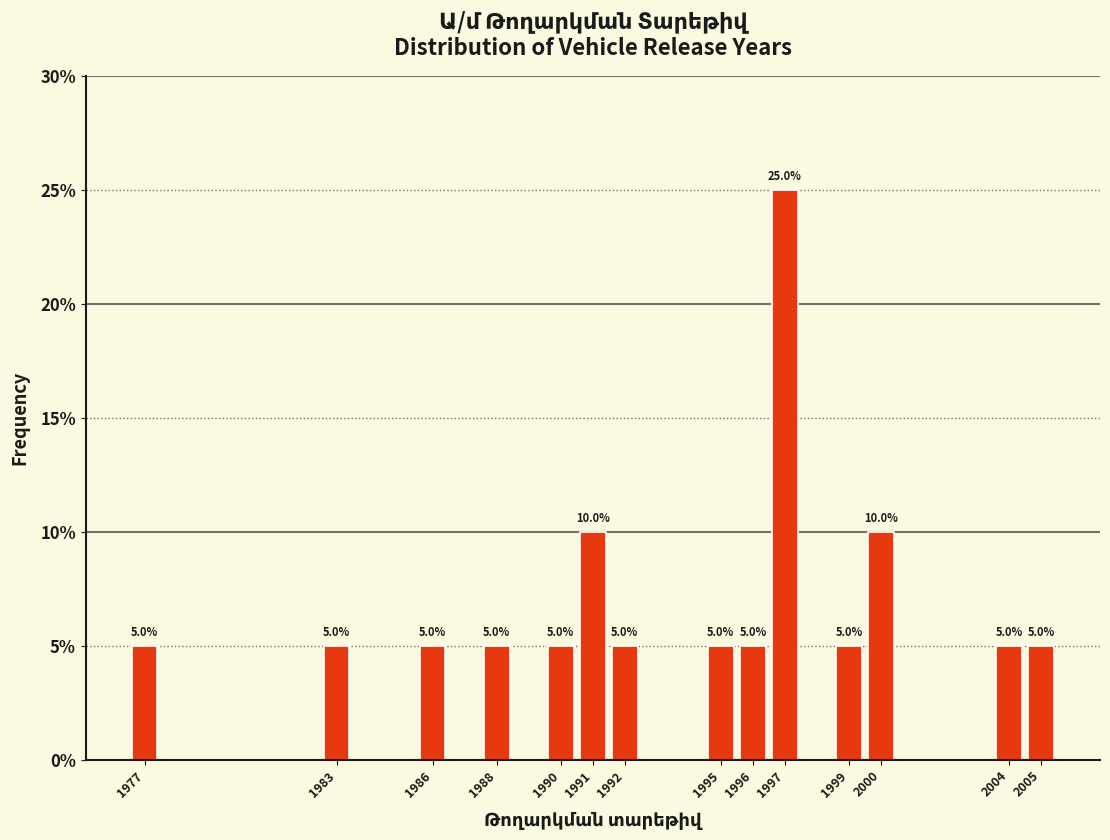

Which range on the x-axis has the tallest bar?

1996.5 to 1997.5